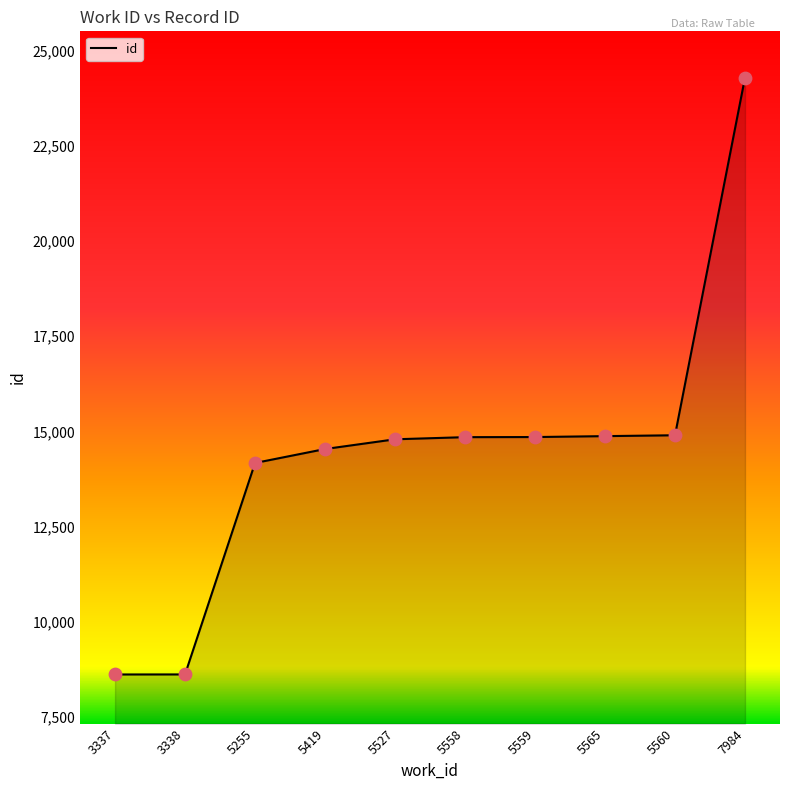

What is the change in value from 3338 to 5255?

+5559